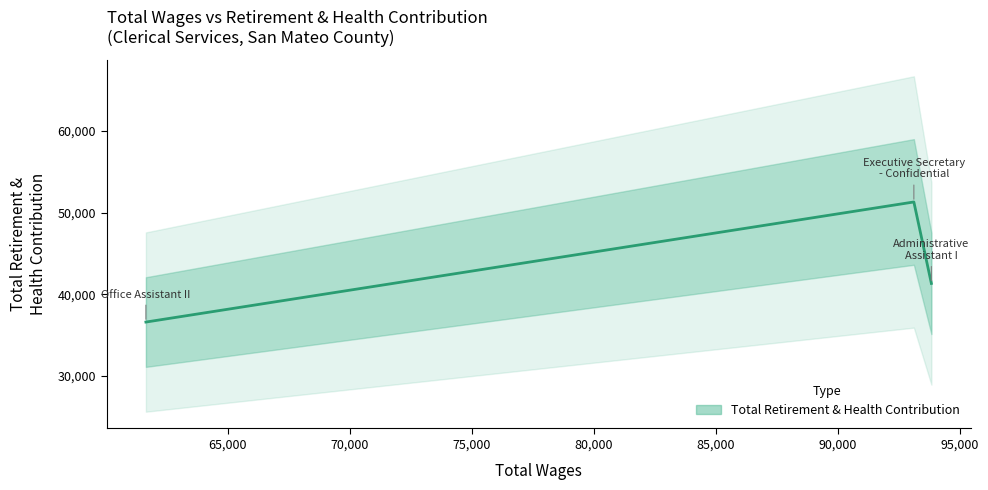

True or false: the data shows 41326 at Administrative Assistant I.

True